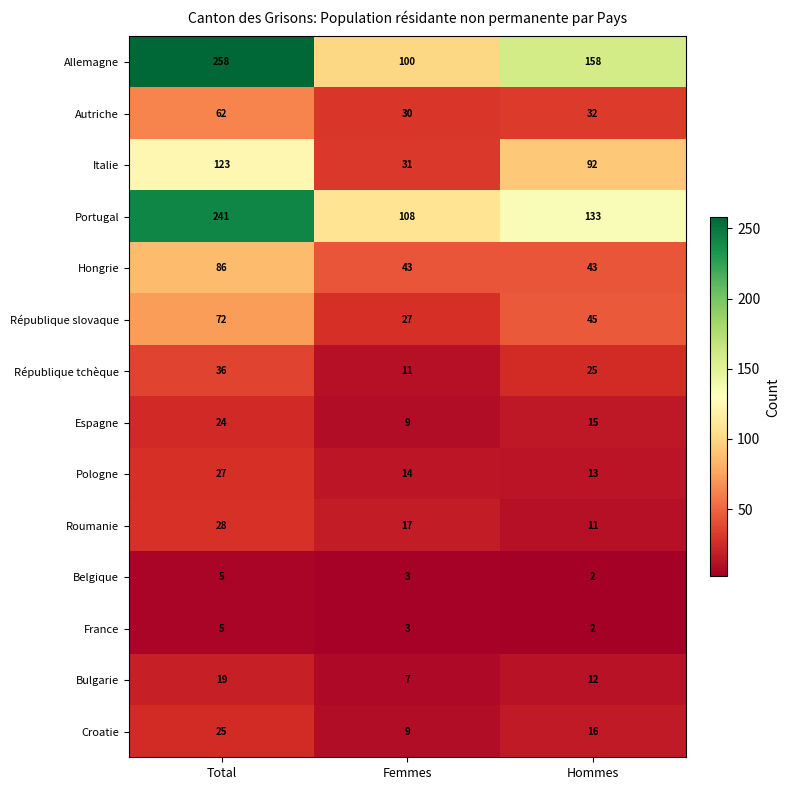

What is the difference between the second highest and minimum values in the Portugal series?

25